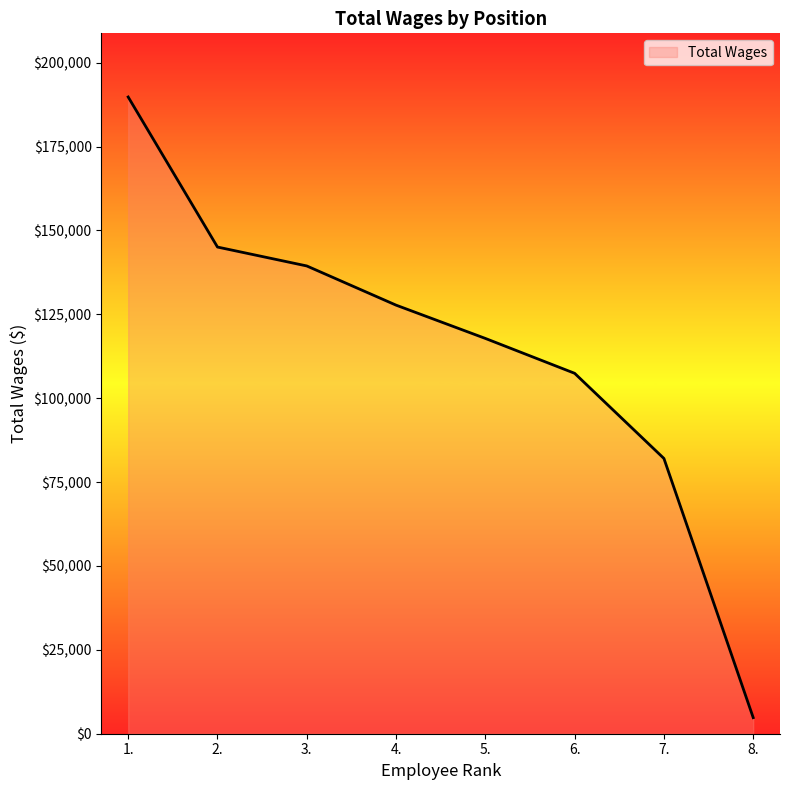

True or false: the data shows 139404 at 3..

True